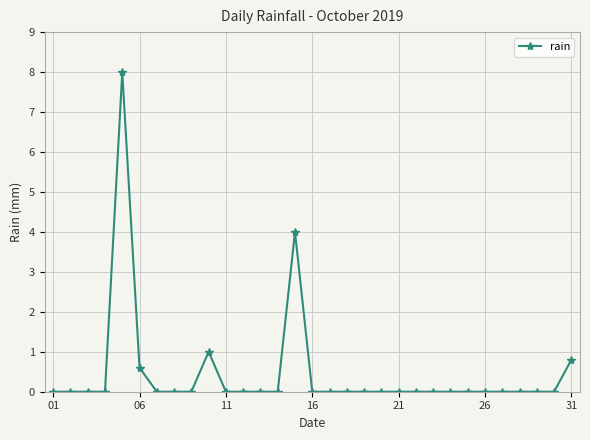

What is the greatest value displayed?

8.0